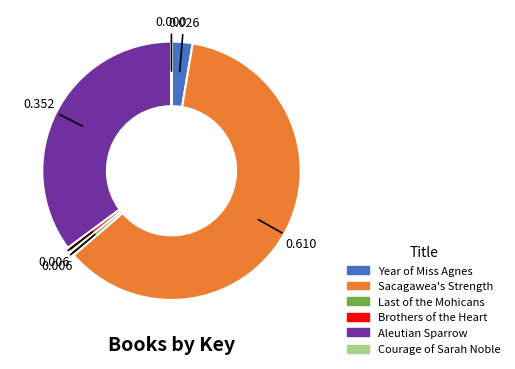

Does any single category account for the majority?

Yes